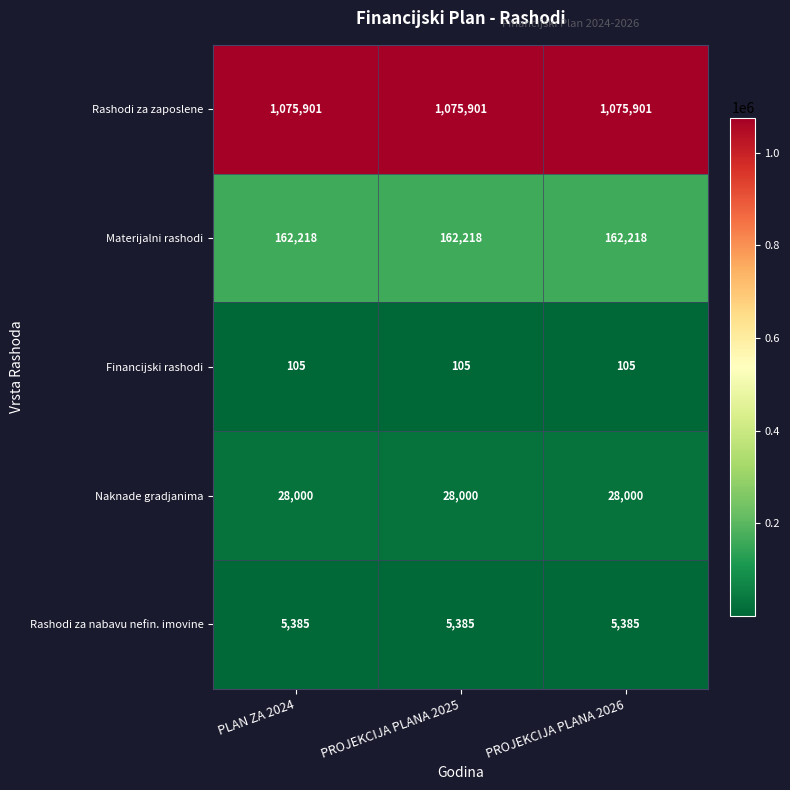

Rank the series at PLAN ZA 2024 from highest to lowest value.

Rashodi za zaposlene, Materijalni rashodi, Naknade gradjanima, Rashodi za nabavu nefin. imovine, Financijski rashodi